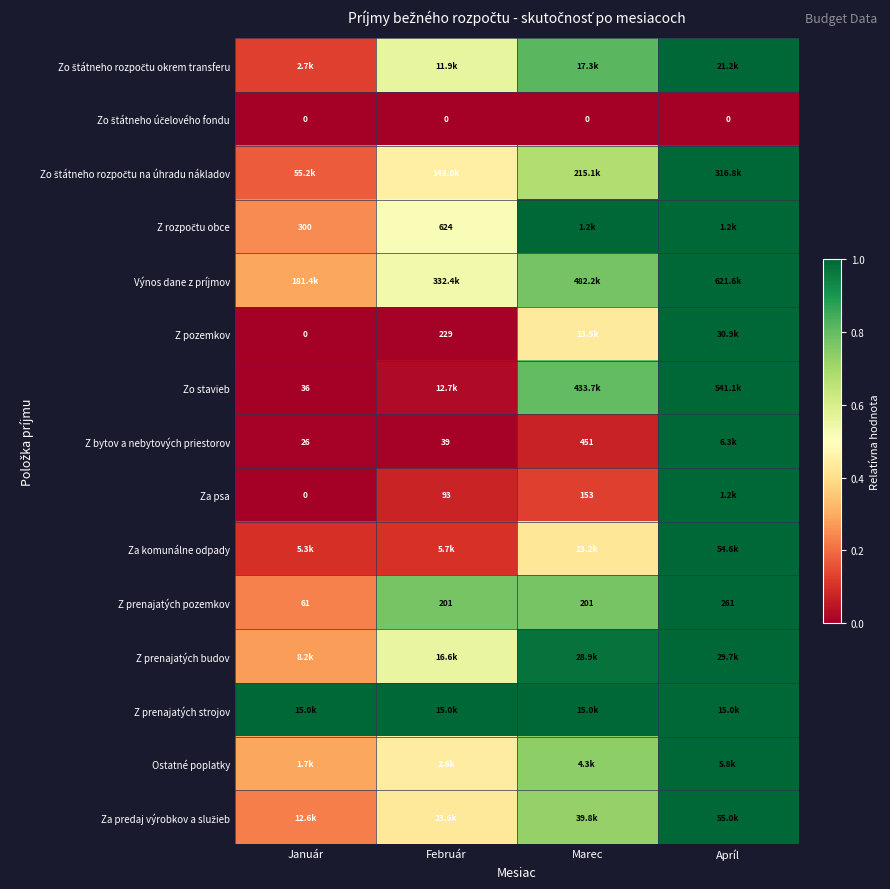

True or false: Z pozemkov has a value of 0.7 at Marec.

False